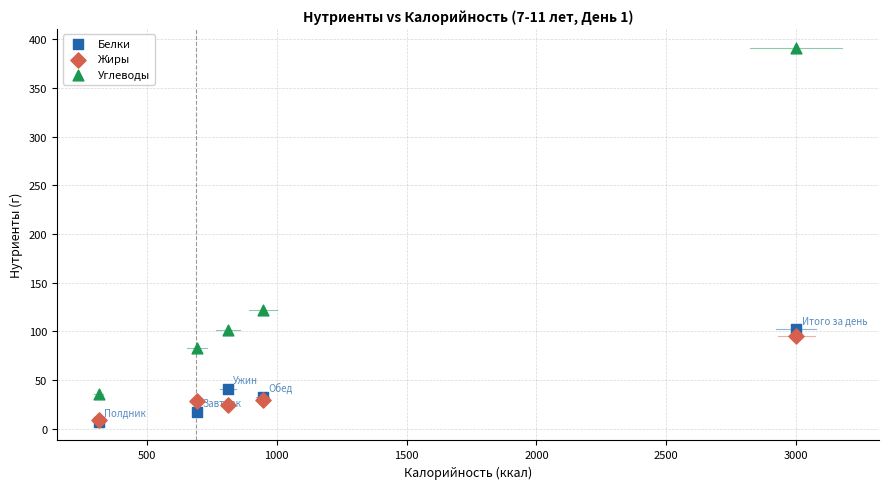

Which series contains the highest Y value?

Углеводы